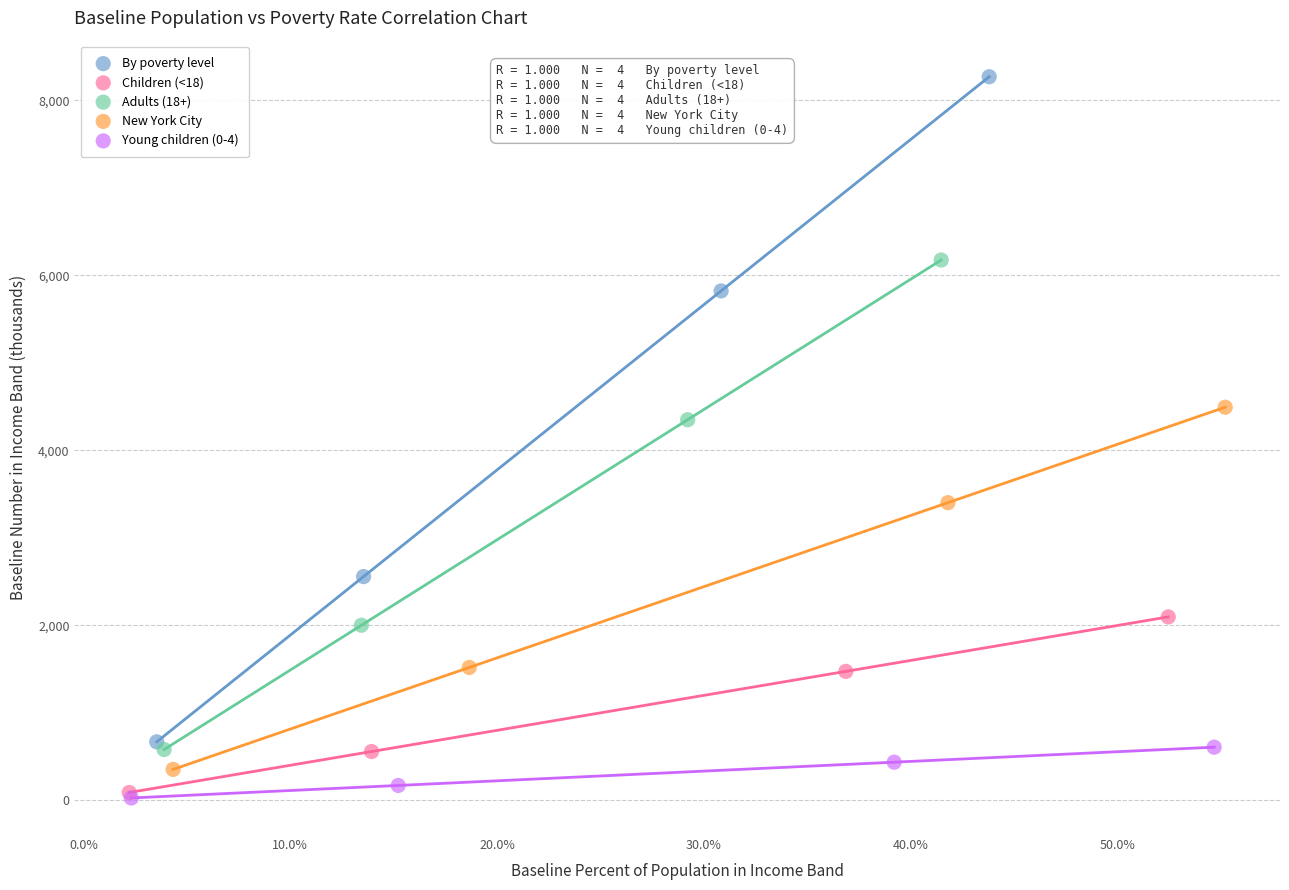

What are all the series names shown in the legend?

By poverty level, Children (<18), Adults (18+), New York City, Young children (0-4)